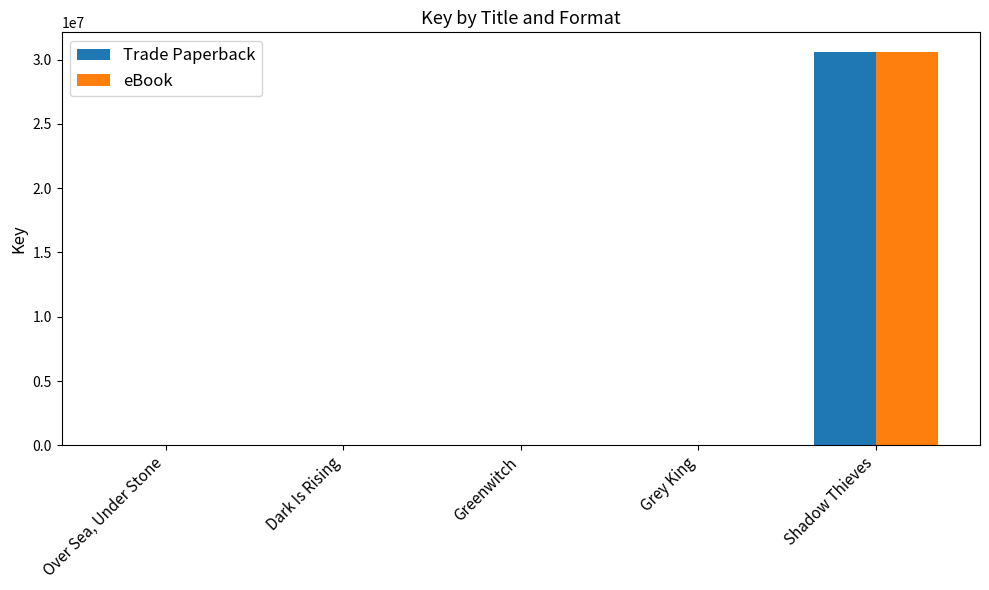

What is the total value across all series at Shadow Thieves?

61187690